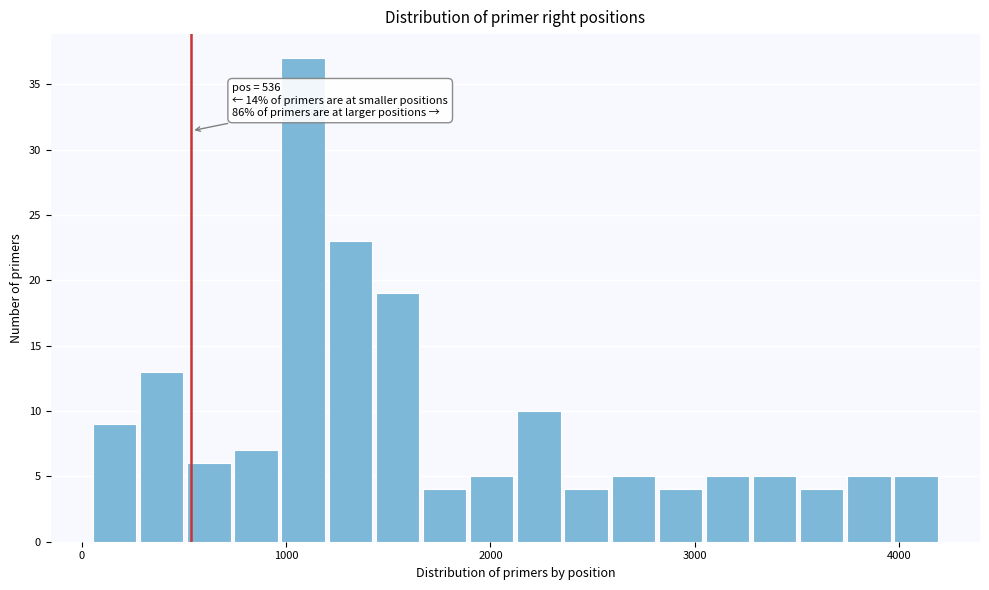

Around what value on the x-axis is the tallest bar? Give the approximate position of its centre, as read against the axis.

1100